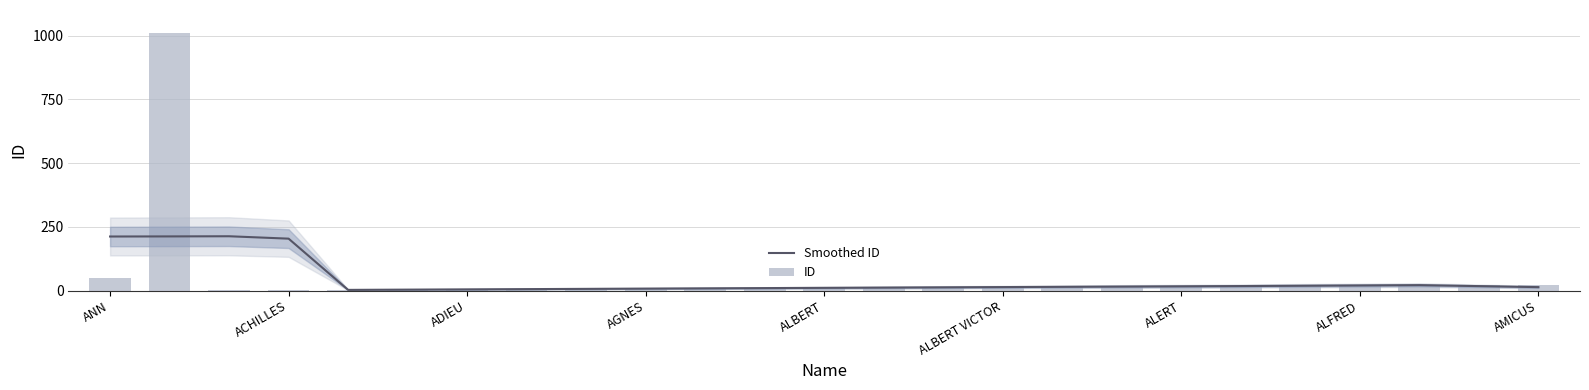

Which has a higher value, 17 or 18?

18